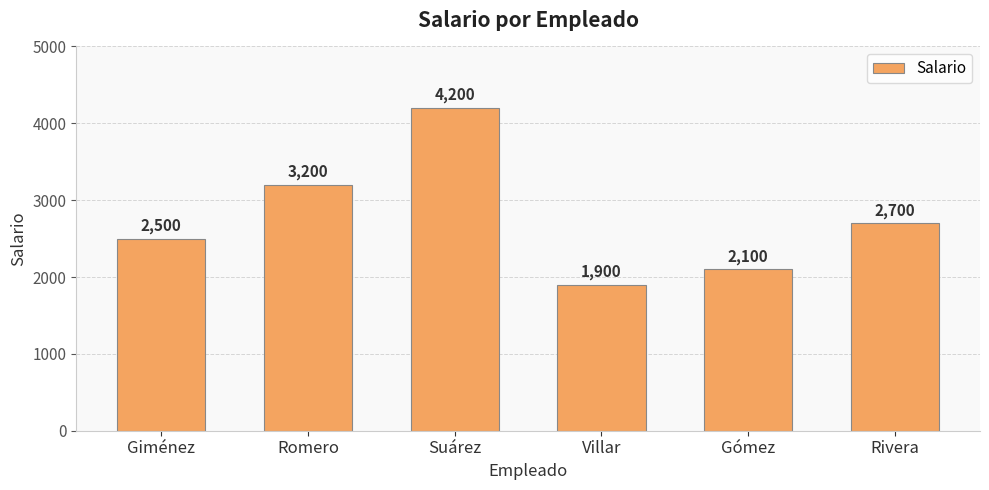

At which category does the chart reach its peak across all series?

Suárez